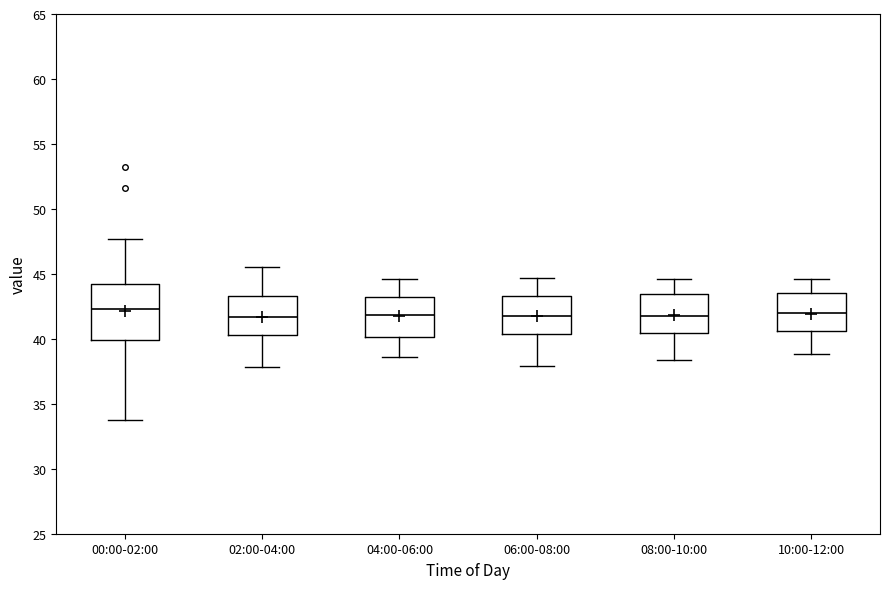

Reading left to right, transcribe this box plot: for each box, give where its median line is, the range the box spans, and where its two whiskers end, as read against the y-axis. The values are not printed on the chart, so give them approximately, as read against the axis.

00:00-02:00: median 42.5, box 40.0 to 44.0, whiskers 34.0 to 47.5
02:00-04:00: median 41.5, box 40.5 to 43.5, whiskers 38.0 to 45.5
04:00-06:00: median 42.0, box 40.0 to 43.0, whiskers 38.5 to 44.5
06:00-08:00: median 42.0, box 40.5 to 43.5, whiskers 38.0 to 44.5
08:00-10:00: median 42.0, box 40.5 to 43.5, whiskers 38.5 to 44.5
10:00-12:00: median 42.0, box 40.5 to 43.5, whiskers 39.0 to 44.5